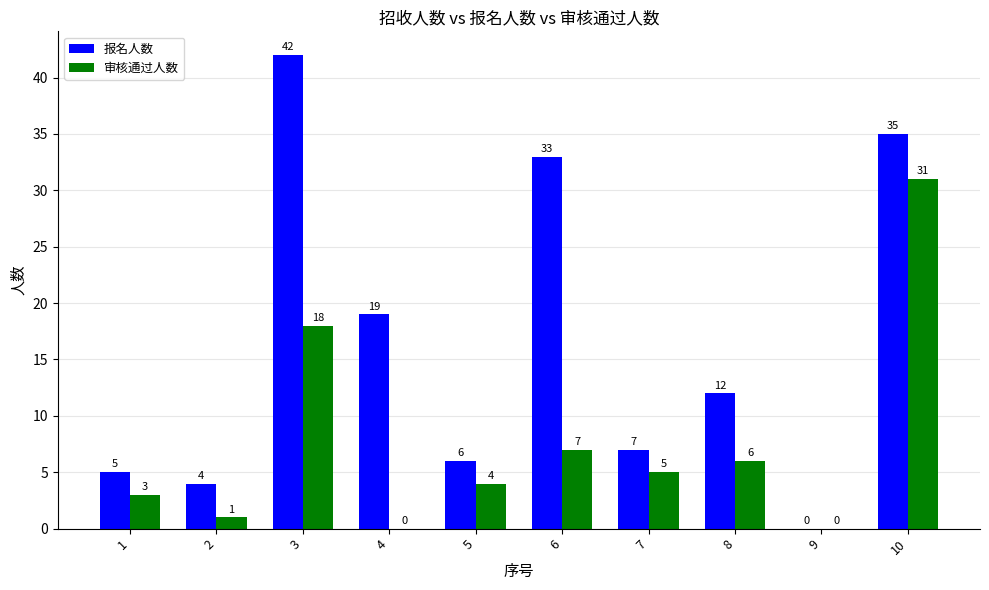

Does the chart contain stacked bars?

No